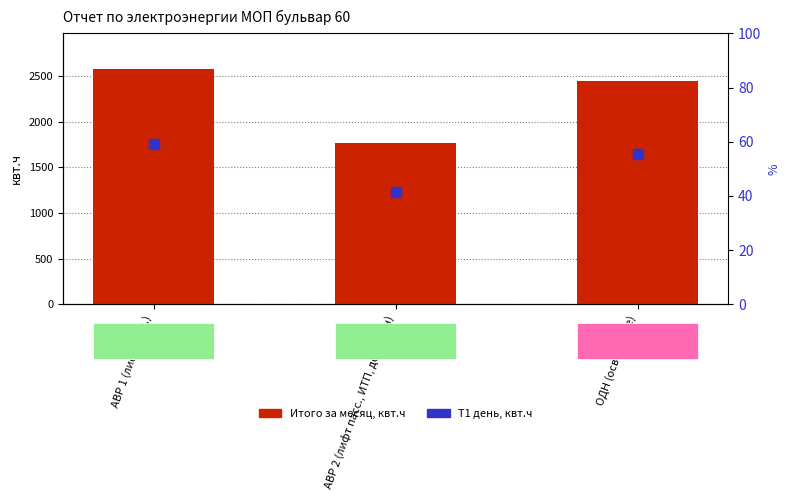

What is the total value across all series at АВР 1 (лифт груз.)?

4340